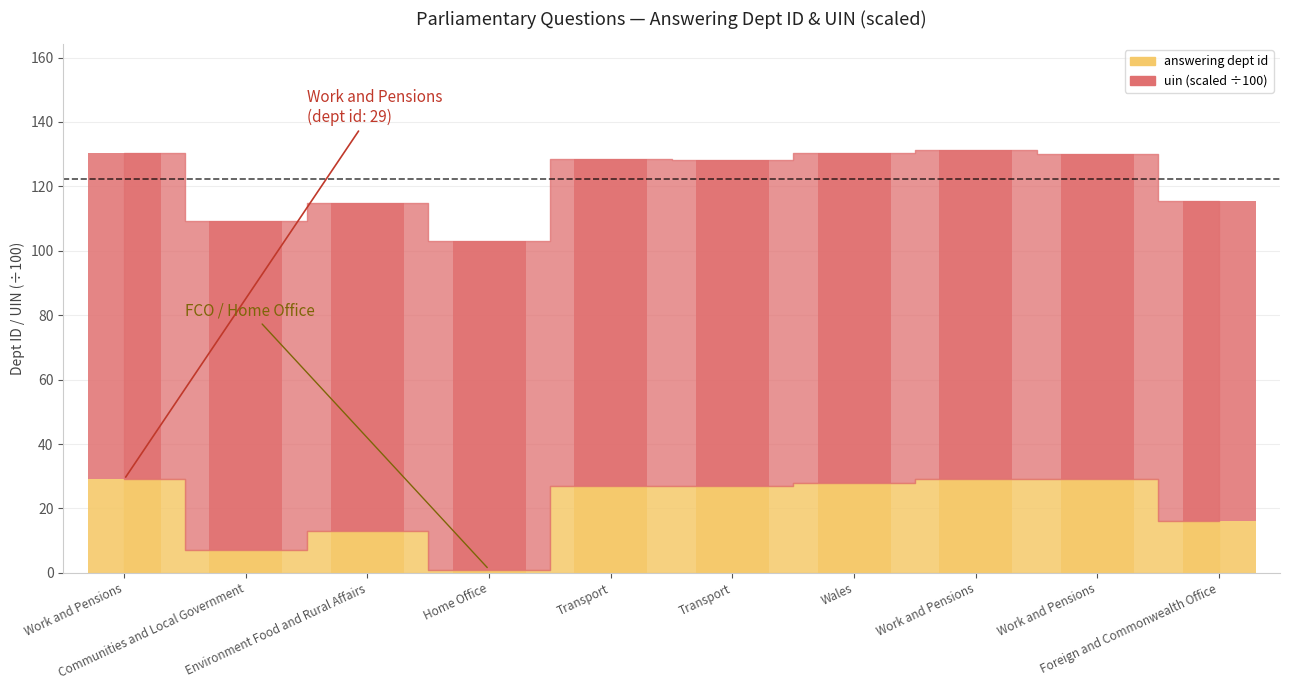

List the series in order of their peak value, lowest first.

answering dept id, uin